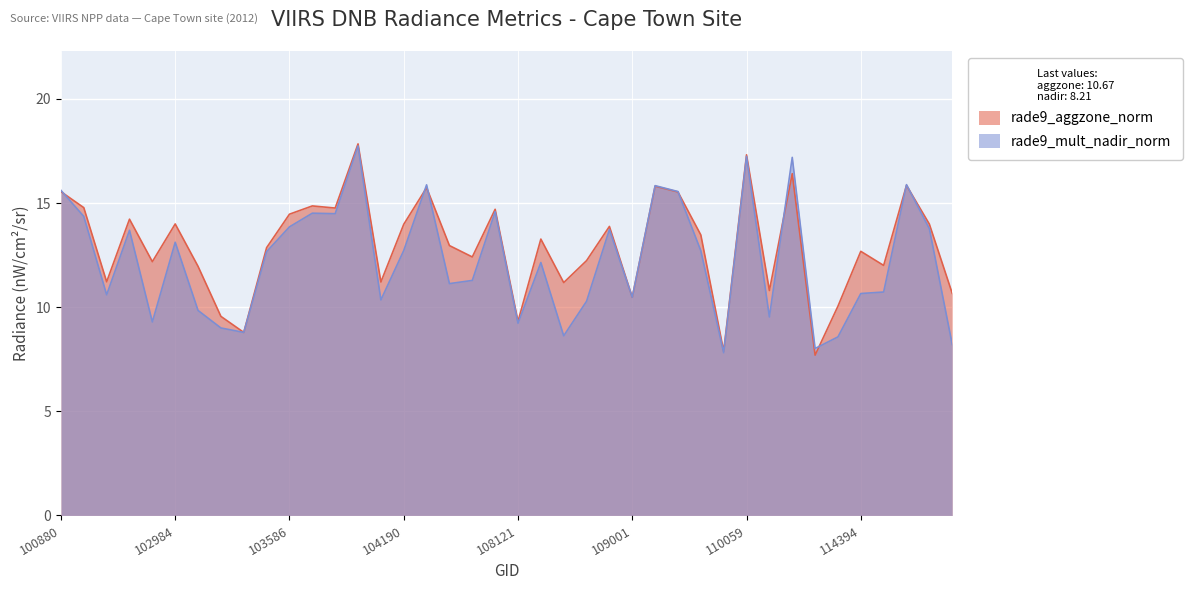

Count the number of categories in the chart.

40